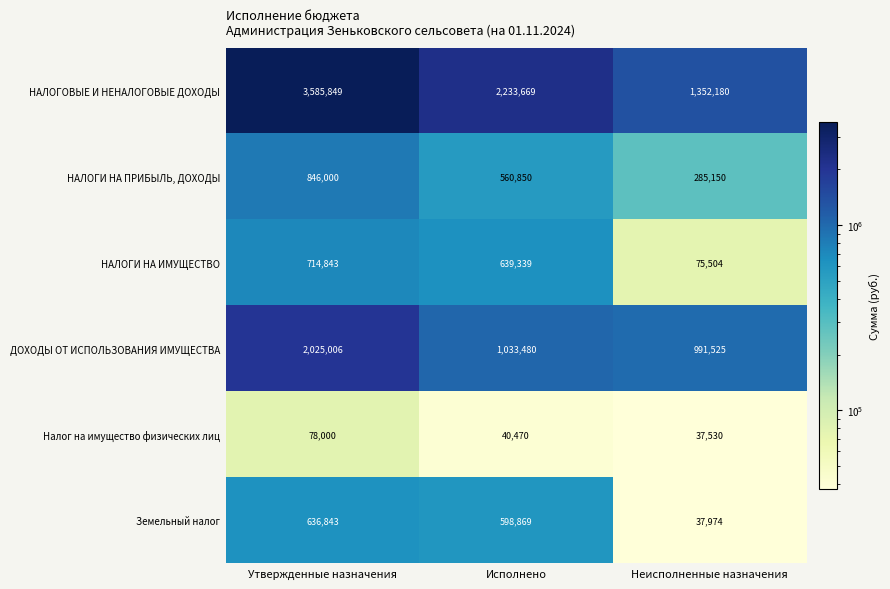

The value of НАЛОГИ НА ИМУЩЕСТВО at Исполнено is 639339. True or false?

True